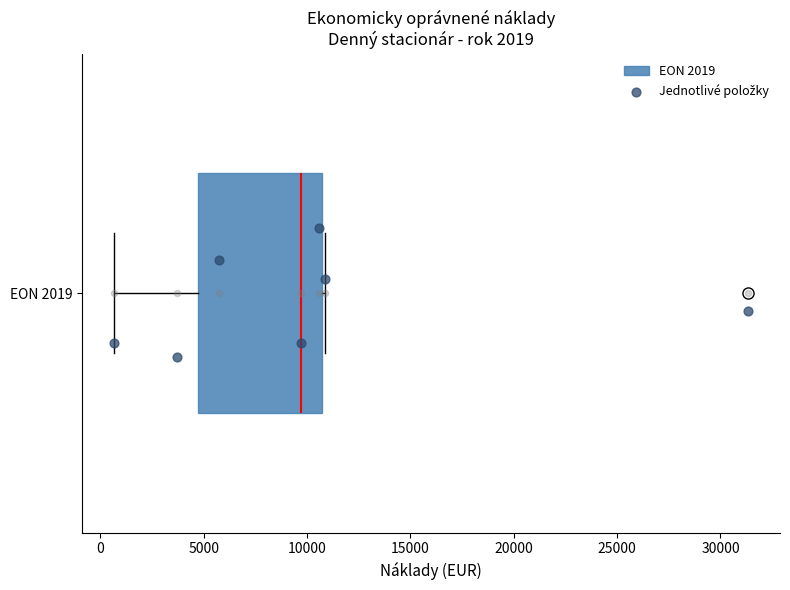

Where is the right edge of the box for EON 2019 on the x-axis? The values are not printed on the chart, so give them approximately, as read against the axis.

10500